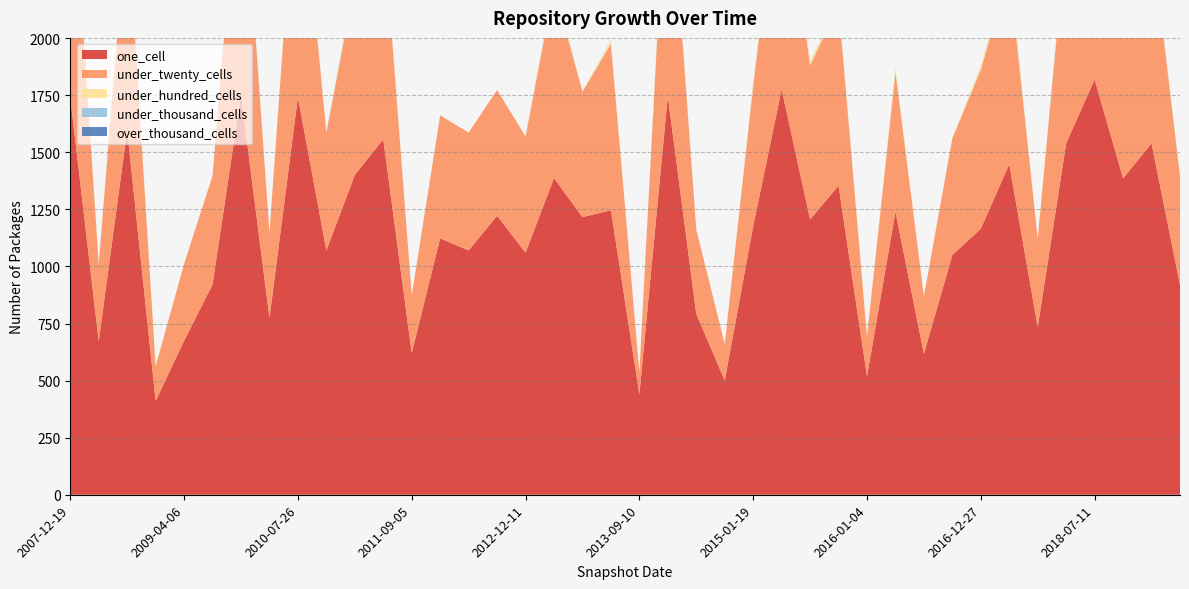

Reading left to right, transcribe all the data shown in this chart.

one_cell: 1739	673	1598	411	674	921	1753	774	1742	1070	1401	1557	621	1123	1070	1222	1060	1387	1216	1246	441	1746	792	500	1176	1776	1206	1354	519	1239	617	1050	1165	1448	734	1539	1819	1386	1539	919
under_twenty_cells: 1144	337	952	152	337	476	1151	374	1143	516	839	942	252	539	516	551	509	833	550	728	97	1124	369	160	614	1050	674	791	174	613	252	512	696	844	387	911	1130	840	909	476
under_hundred_cells: 20	0	18	0	0	0	21	0	20	0	18	18	0	0	0	0	1	18	0	15	0	20	0	0	15	20	15	15	0	15	0	0	15	18	0	18	20	18	18	0
under_thousand_cells: 8	0	8	0	0	0	8	0	8	0	8	8	0	0	0	0	0	8	0	2	0	8	0	0	2	8	2	2	0	2	0	0	2	8	0	8	8	8	8	0
over_thousand_cells: 0	0	0	0	0	0	0	0	0	0	0	0	0	0	0	0	0	0	0	0	0	0	0	0	0	0	0	0	0	0	0	0	0	0	0	0	0	0	0	0